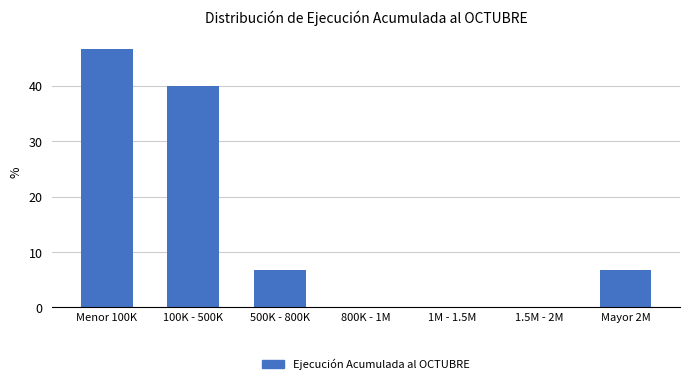

Reading left to right, list all the values displayed in this chart.

Menor 100K=46.7	100K - 500K=40.0	500K - 800K=6.7	800K - 1M=0.0	1M - 1.5M=0.0	1.5M - 2M=0.0	Mayor 2M=6.7